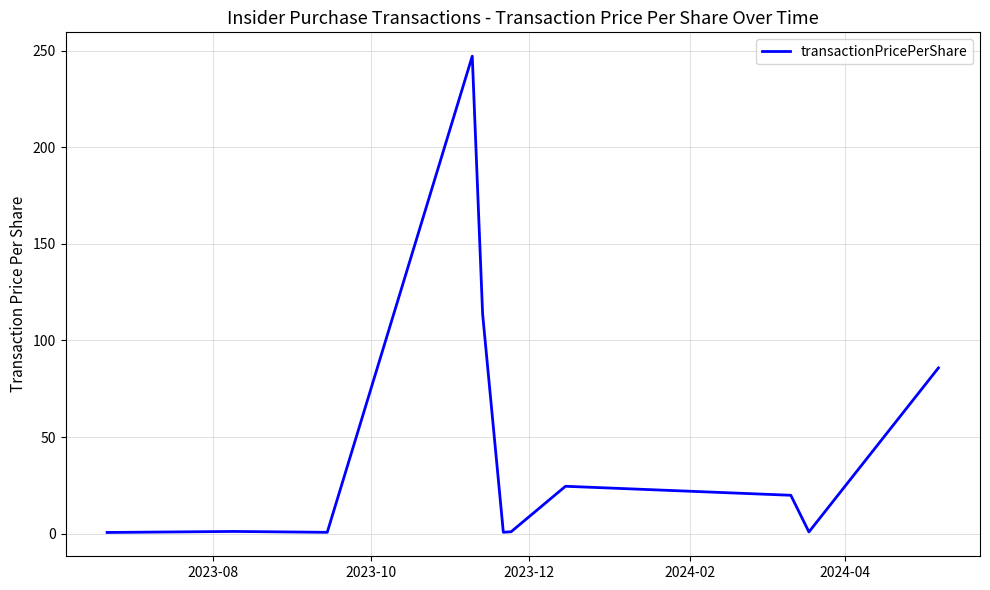

What is the maximum value shown in the chart?

247.2